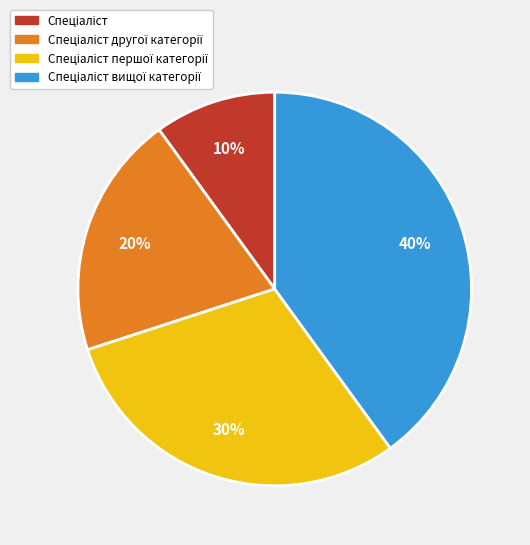

Is there any slice that represents more than half of the pie?

No